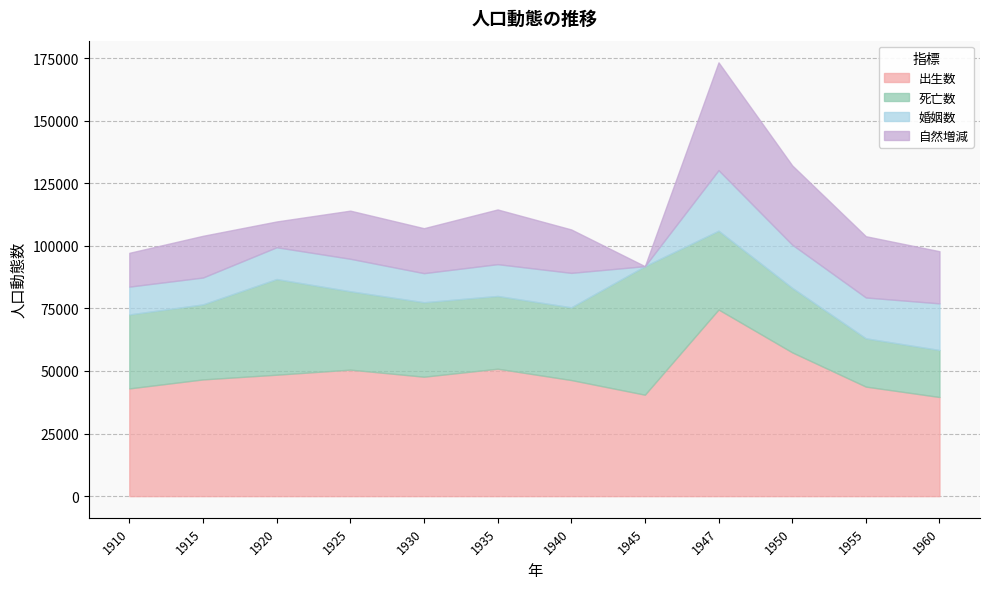

How many values in the 婚姻数 series are below 12984?

6